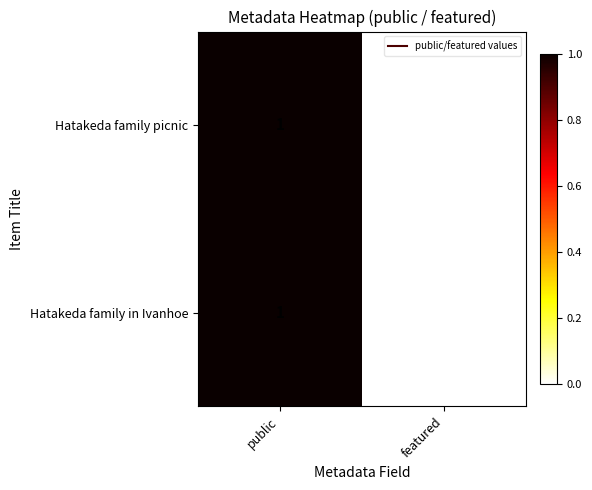

The value of Hatakeda family picnic at featured is 0. True or false?

True